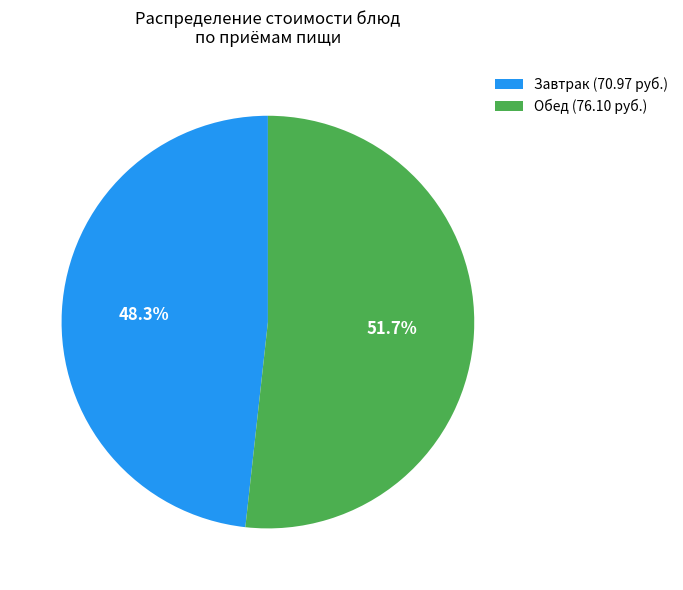

To the nearest percent, what is the difference between the largest and smallest slice percentages?

3%